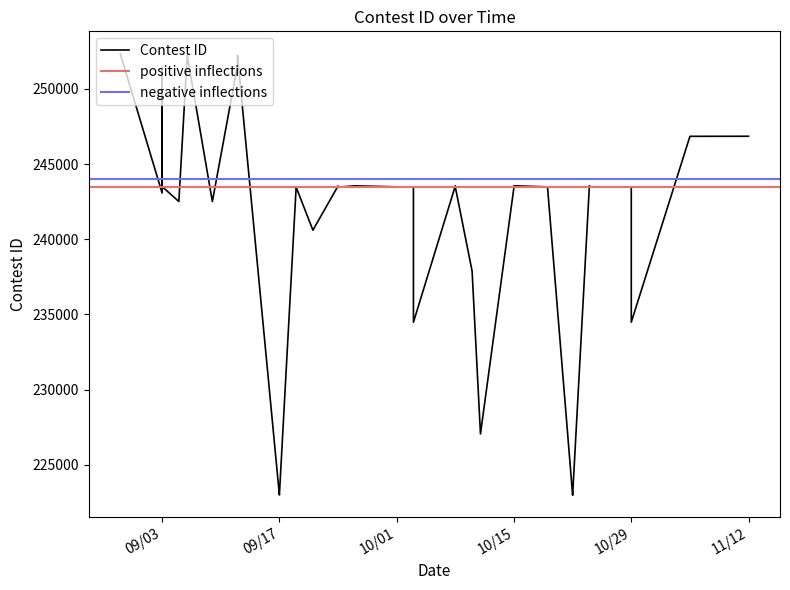

Which label corresponds to the largest value in the chart?

8/29/19